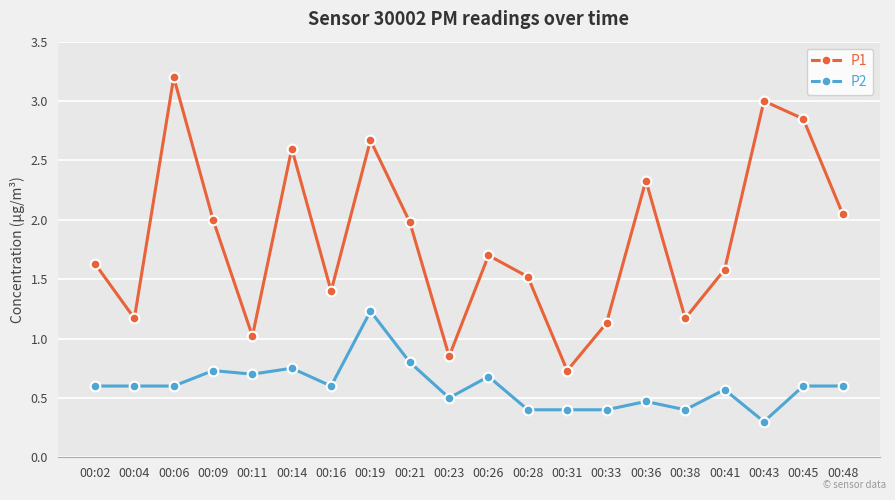

What are all the series names shown in the legend?

P1, P2